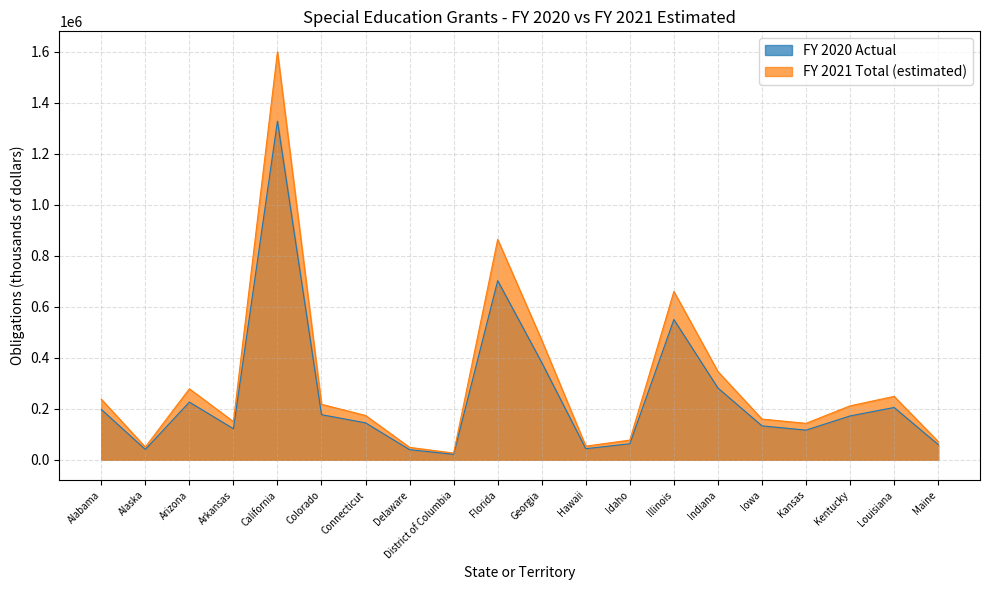

What is the smallest value displayed?

21059